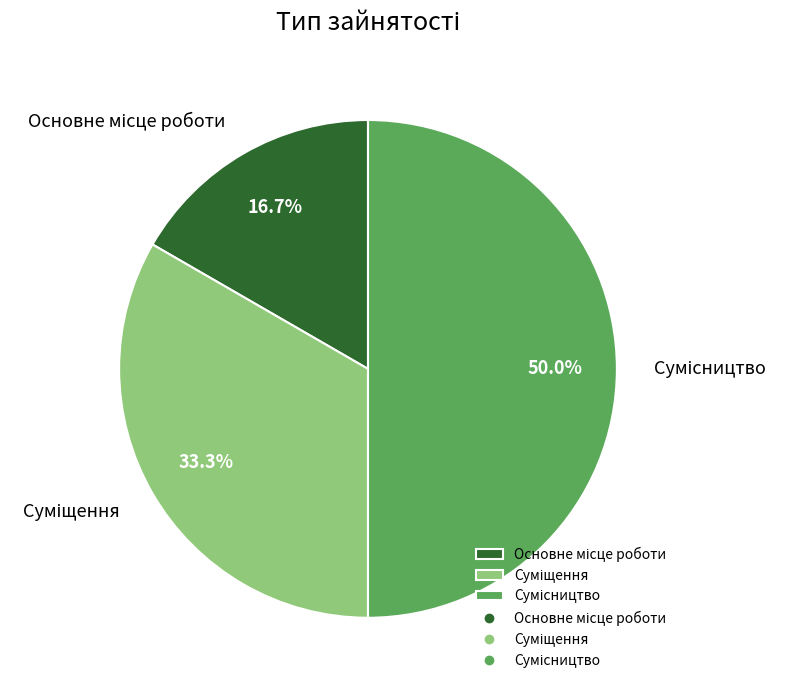

True or false: Сумісництво accounts for 50% of the total.

True